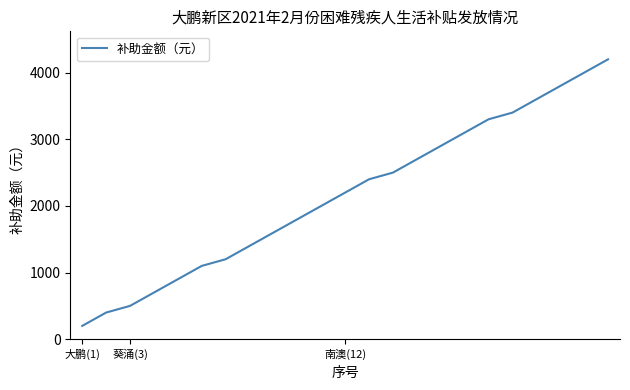

Reading left to right, extract all data points from this chart.

200	400	500	700	900	1100	1200	1400	1600	1800	2000	2200	2400	2500	2700	2900	3100	3300	3400	3600	3800	4000	4200